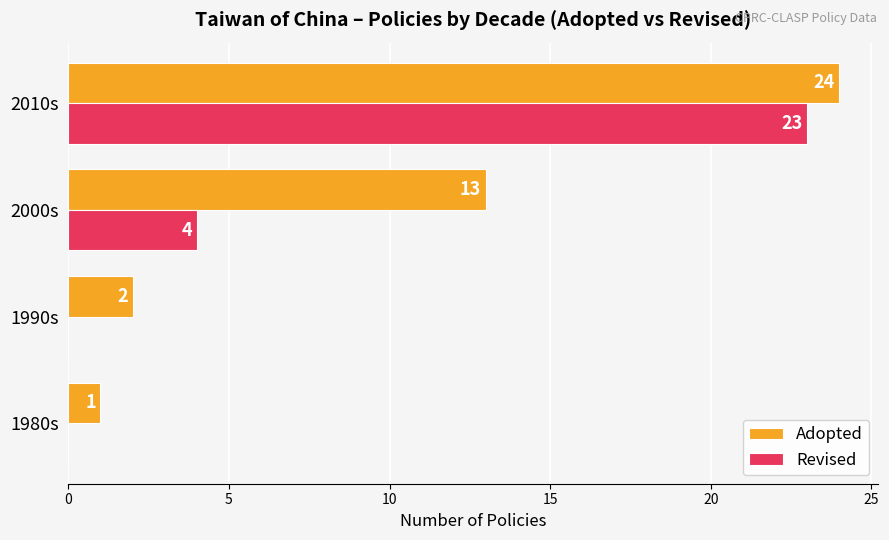

Which category has the highest value in the Revised series?

2010s